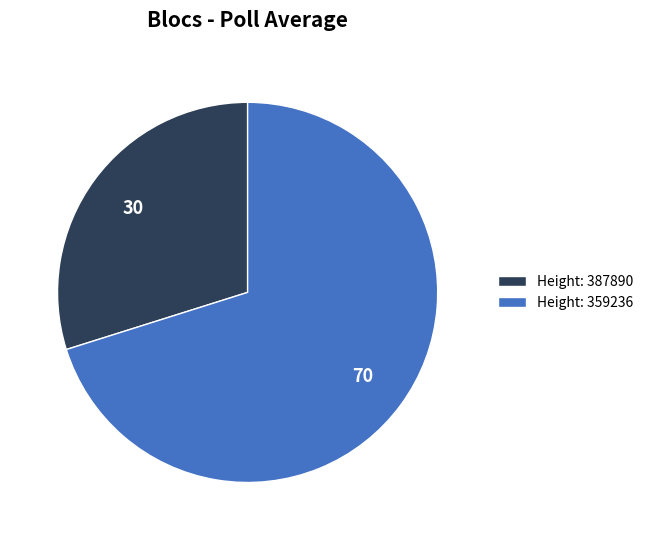

Is it true that Height: 387890 is 42% of the pie?

False